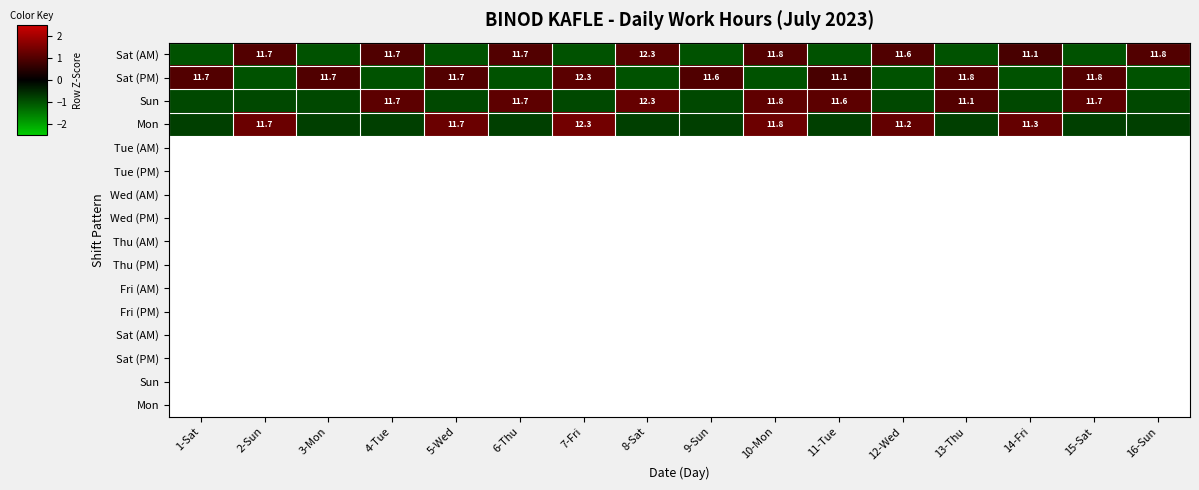

What is the difference between the highest and lowest values at 2-Sun?

2.3